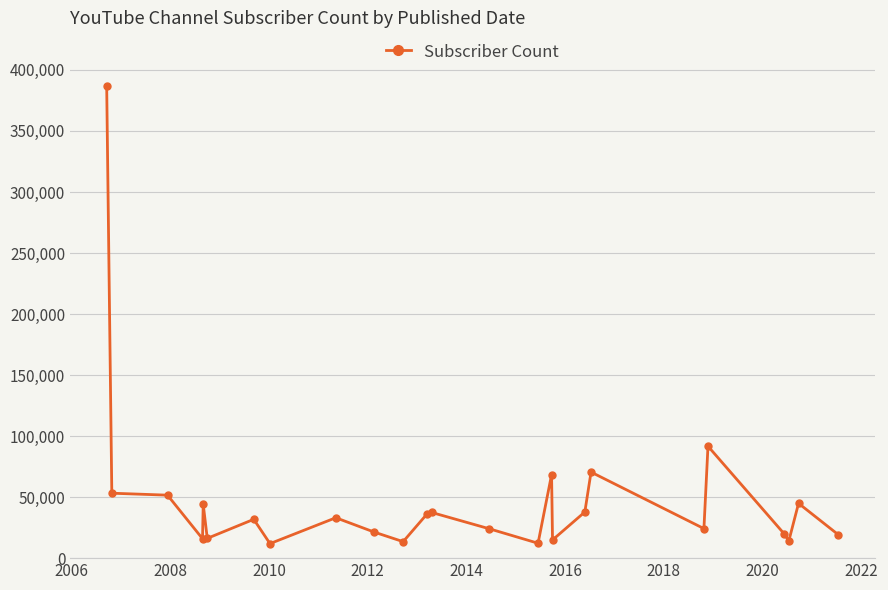

True or false: there are more than 0 points higher than both neighbors.

True